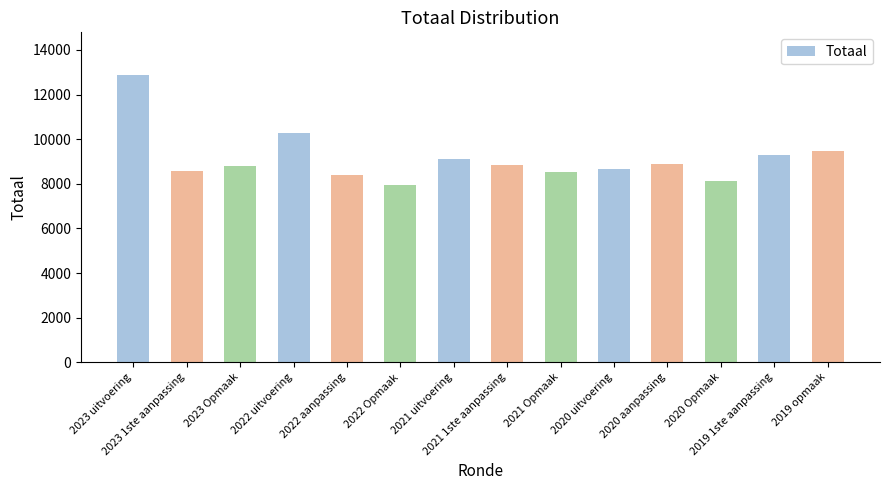

What is the difference between the maximum and minimum values?

4893